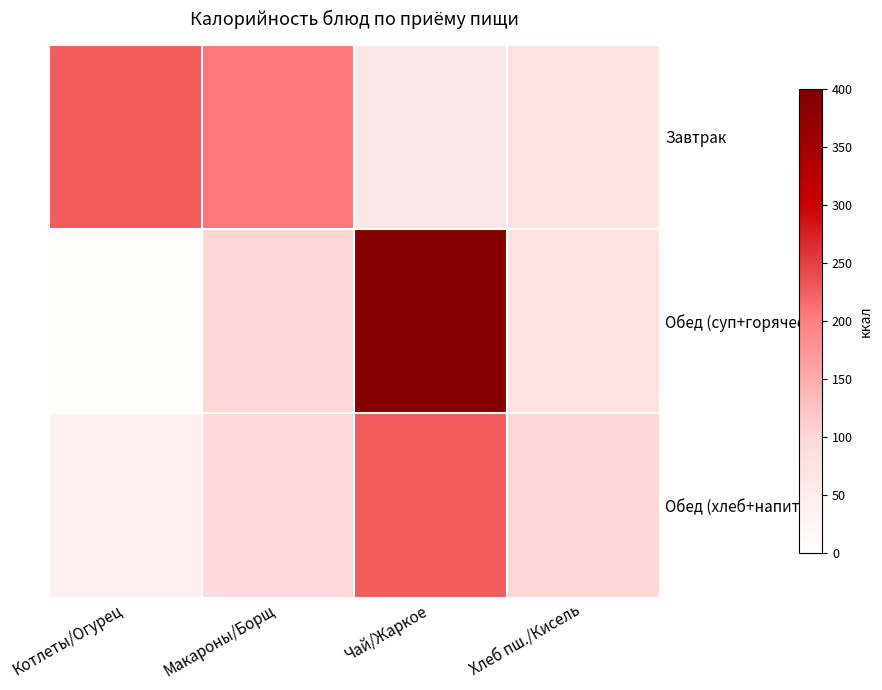

Between Котлеты/Огурец and Хлеб пш./Кисель, which series saw the biggest shift?

Завтрак